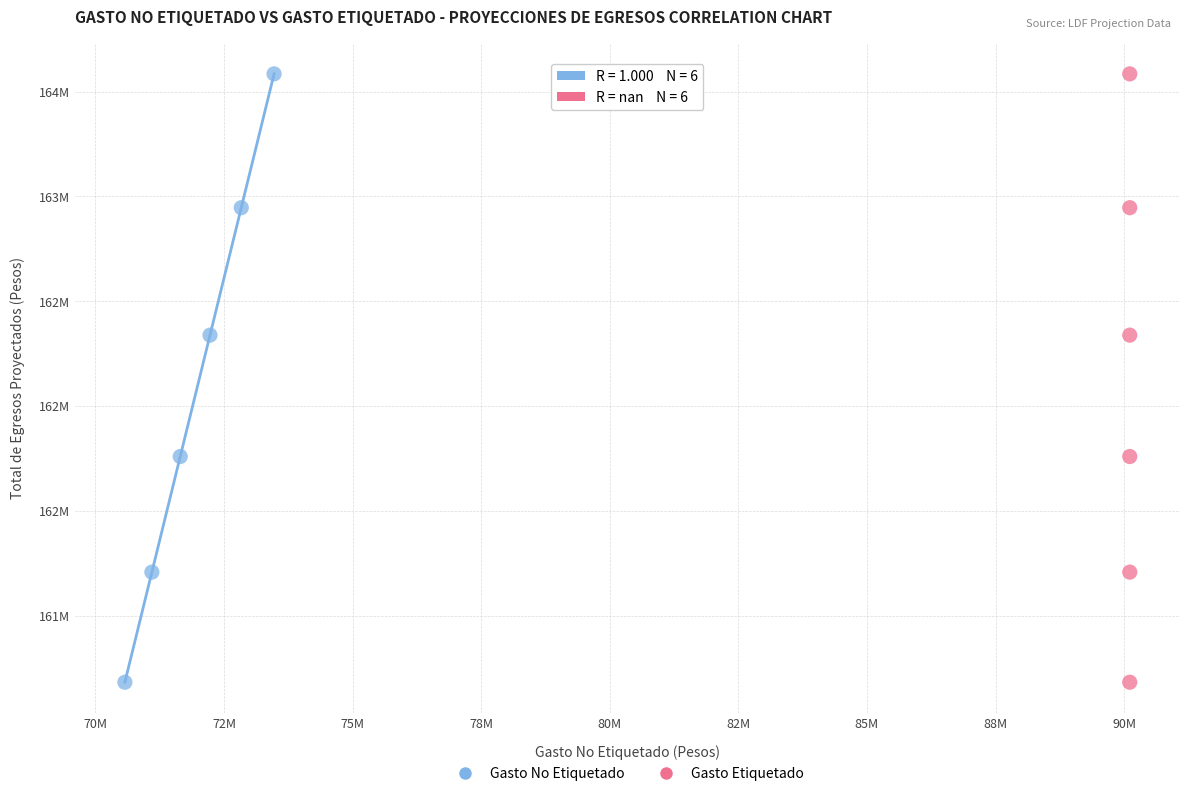

What are all the series names shown in the legend?

Gasto No Etiquetado, Gasto Etiquetado